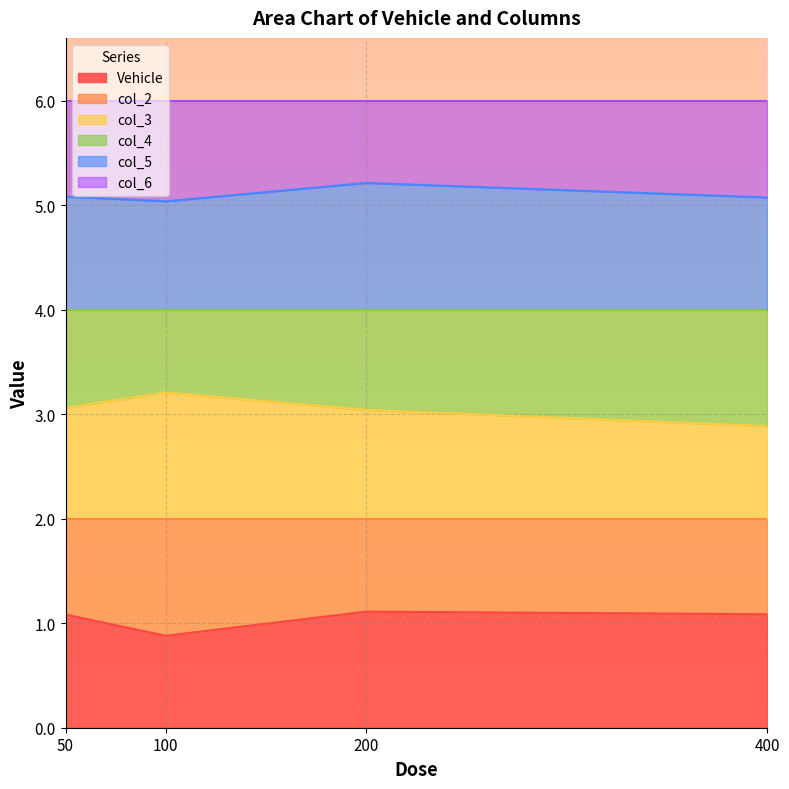

Is it true that col_5 equals 5.1 at 400?

True